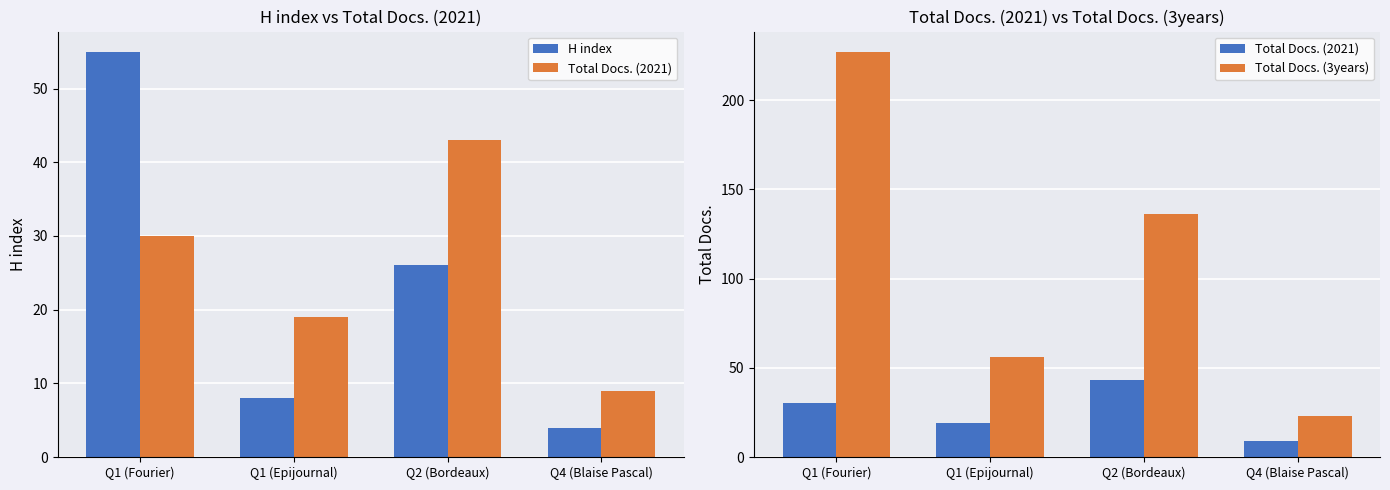

Is the value of Total Docs. (3years) at Q4 (Blaise Pascal) greater than the value of Total Docs. (2021) at Q1 (Fourier)?

No